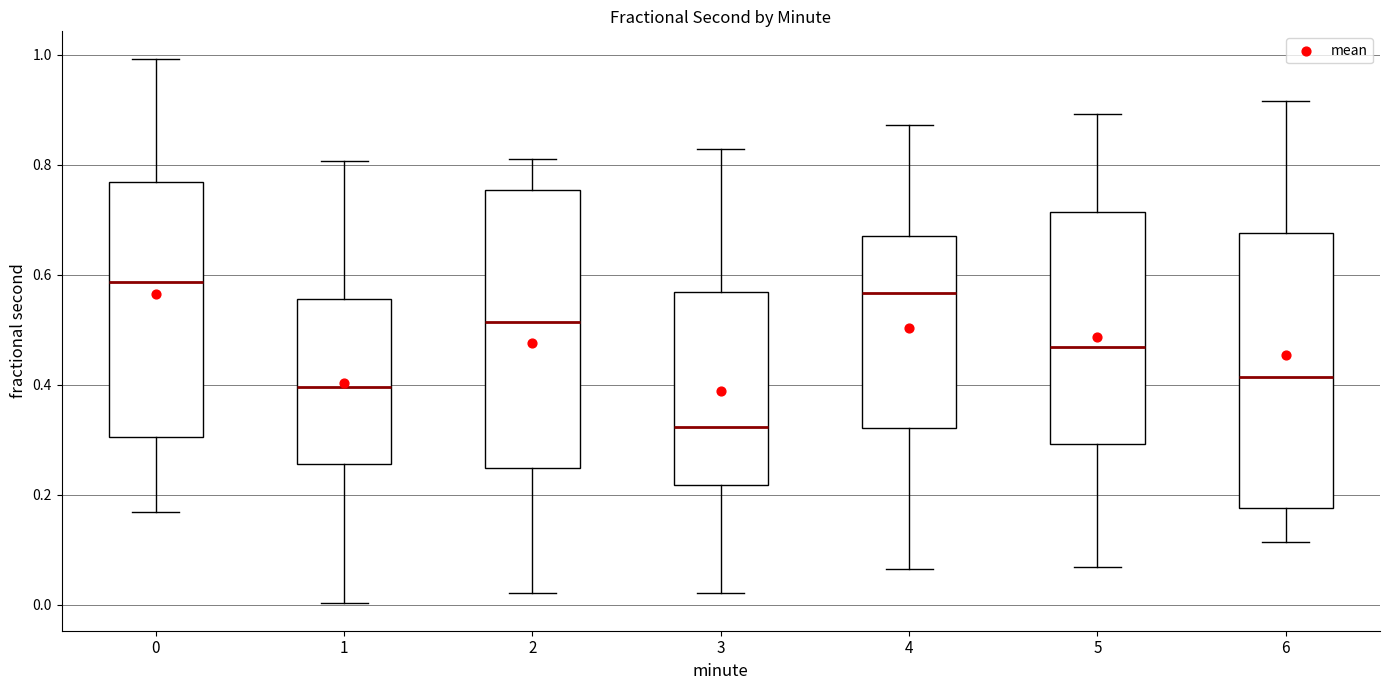

Which box has the lowest median line?

3